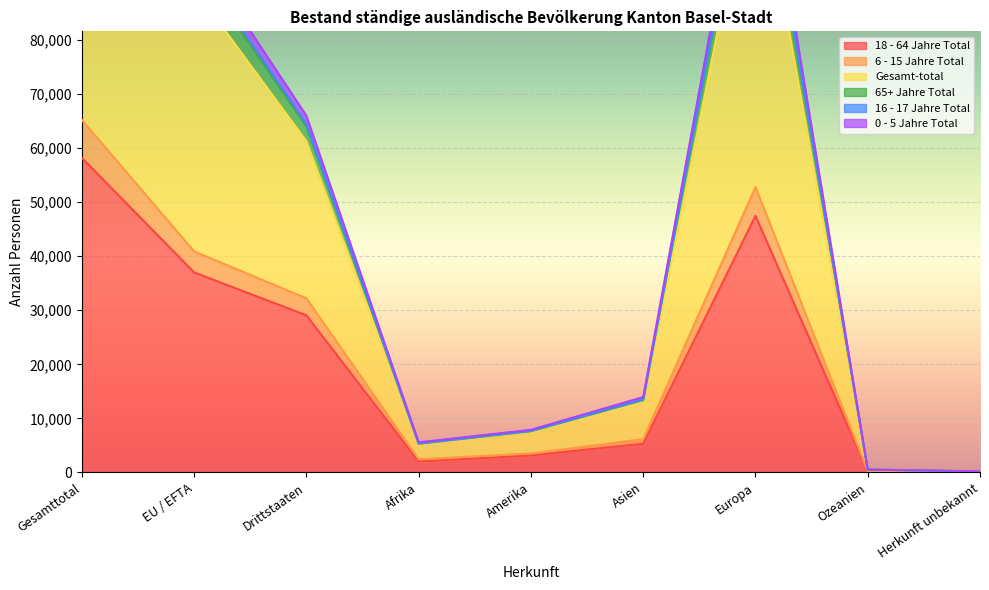

What are all the series names shown in the legend?

18 - 64 Jahre Total, 6 - 15 Jahre Total, Gesamt-total, 65+ Jahre Total, 16 - 17 Jahre Total, 0 - 5 Jahre Total